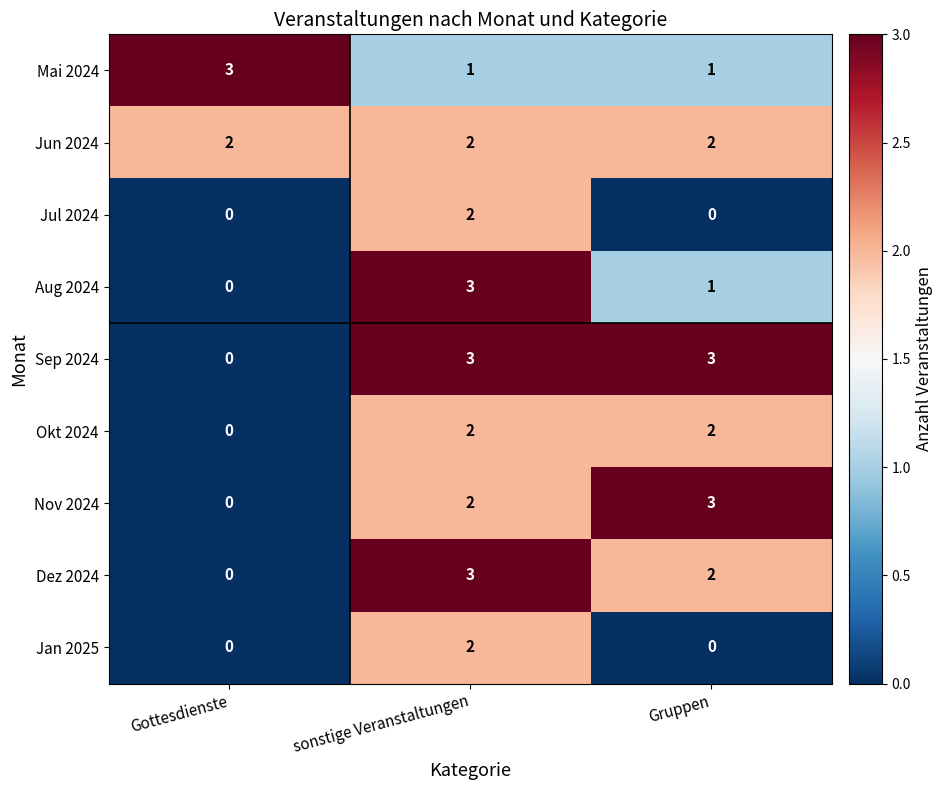

Reading right to left, transcribe all the data shown in this chart.

Mai 2024: 1	1	3
Jun 2024: 2	2	2
Jul 2024: 0	2	0
Aug 2024: 1	3	0
Sep 2024: 3	3	0
Okt 2024: 2	2	0
Nov 2024: 3	2	0
Dez 2024: 2	3	0
Jan 2025: 0	2	0